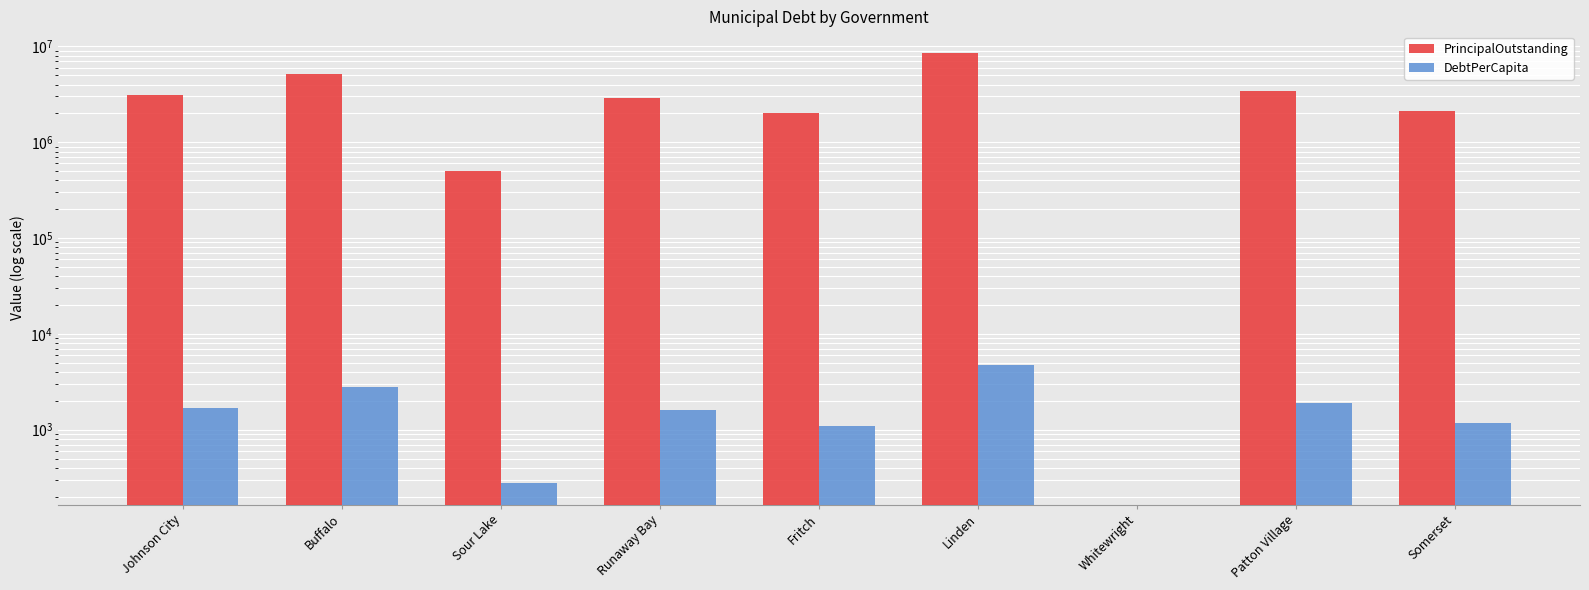

How many positive values does the PrincipalOutstanding series have?

8